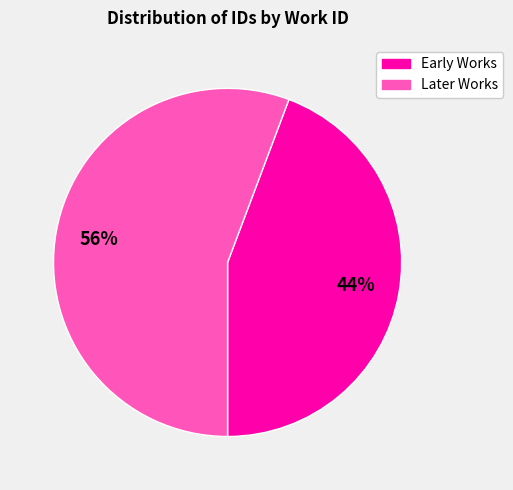

Does any single category account for the majority?

Yes